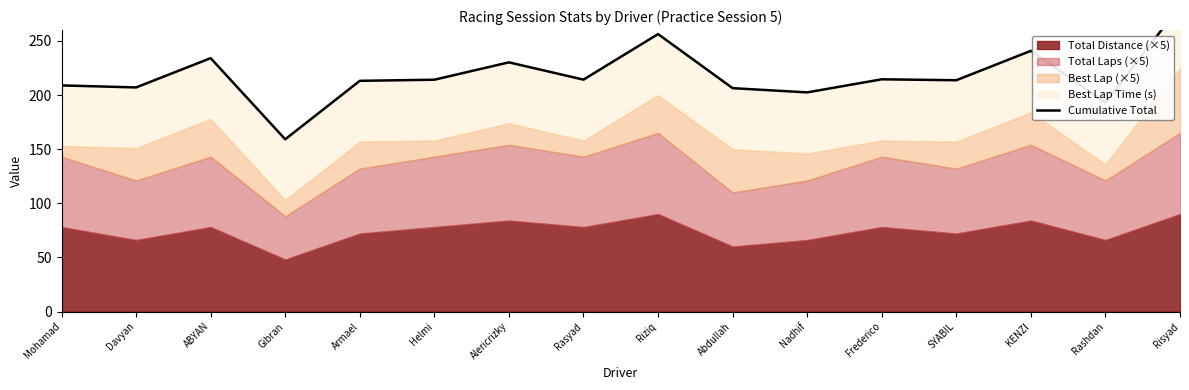

Where does the data first go above 214?

ABYAN